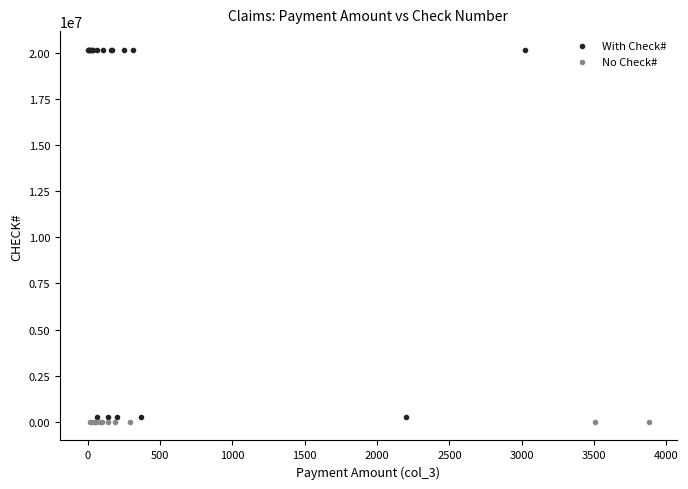

Which series reaches the maximum Y coordinate?

With Check#